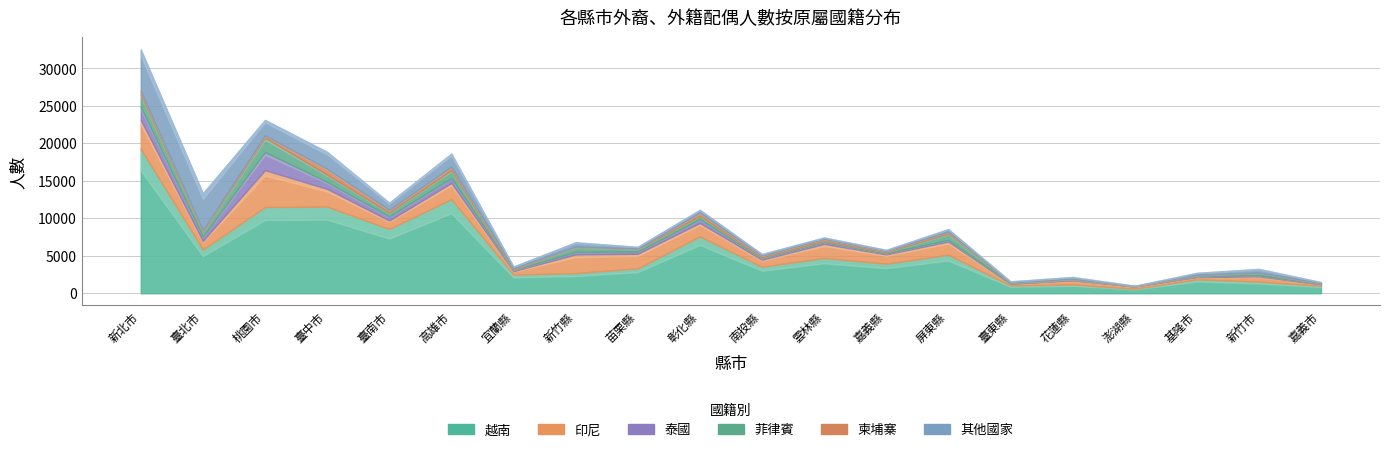

Which series changed the most between 臺南市 and 雲林縣?

越南